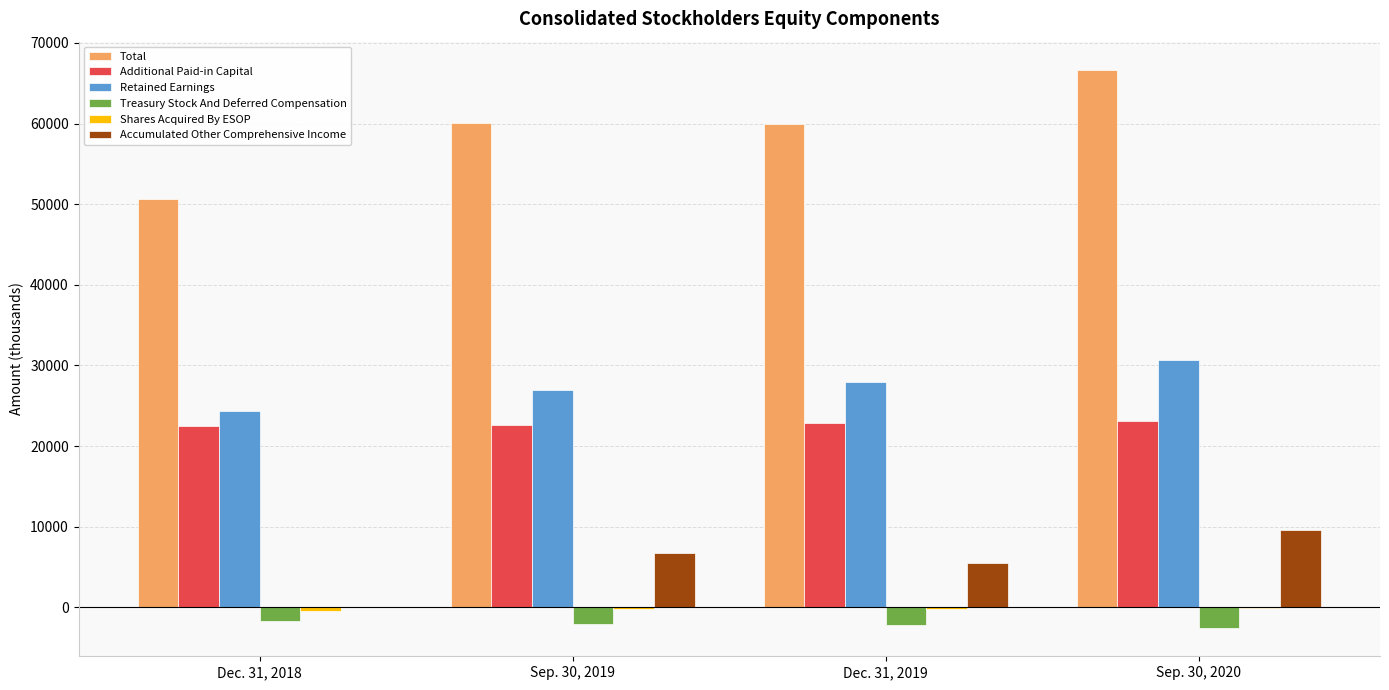

Which series changed the most between Dec. 31, 2019 and Sep. 30, 2020?

Total